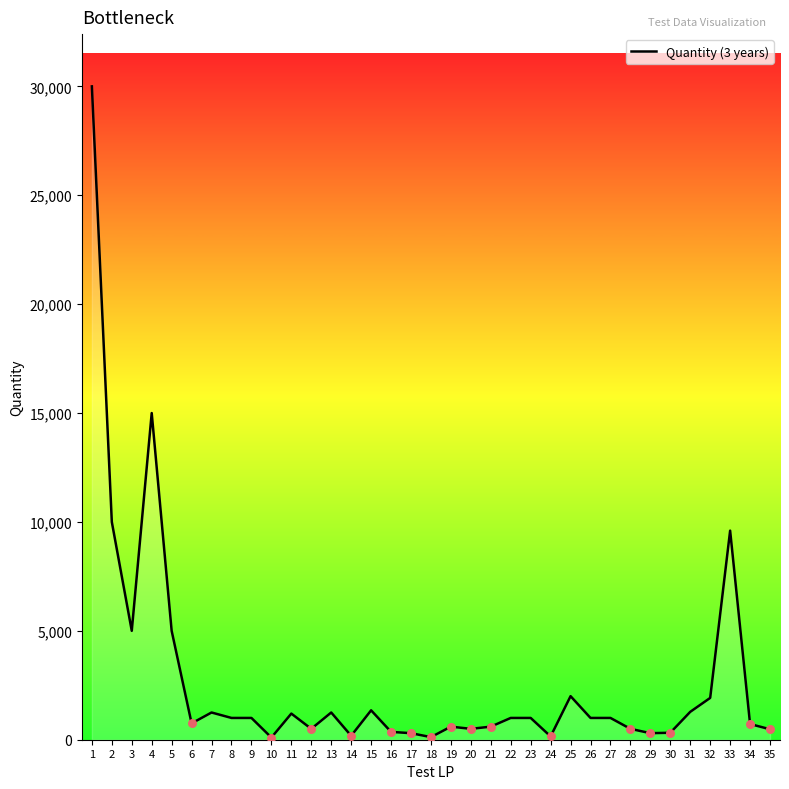

What is the ratio of the value at 3 to the value at 32?

2.6